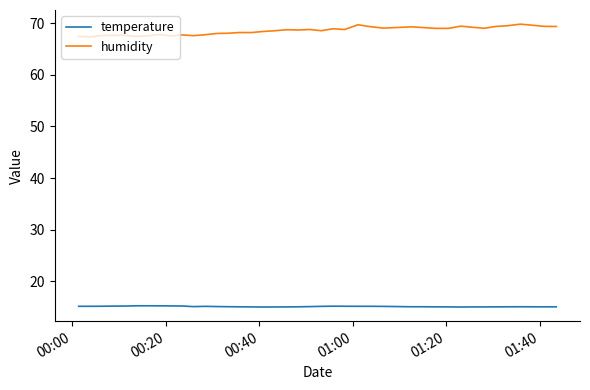

Which series has the largest range (max minus min)?

humidity